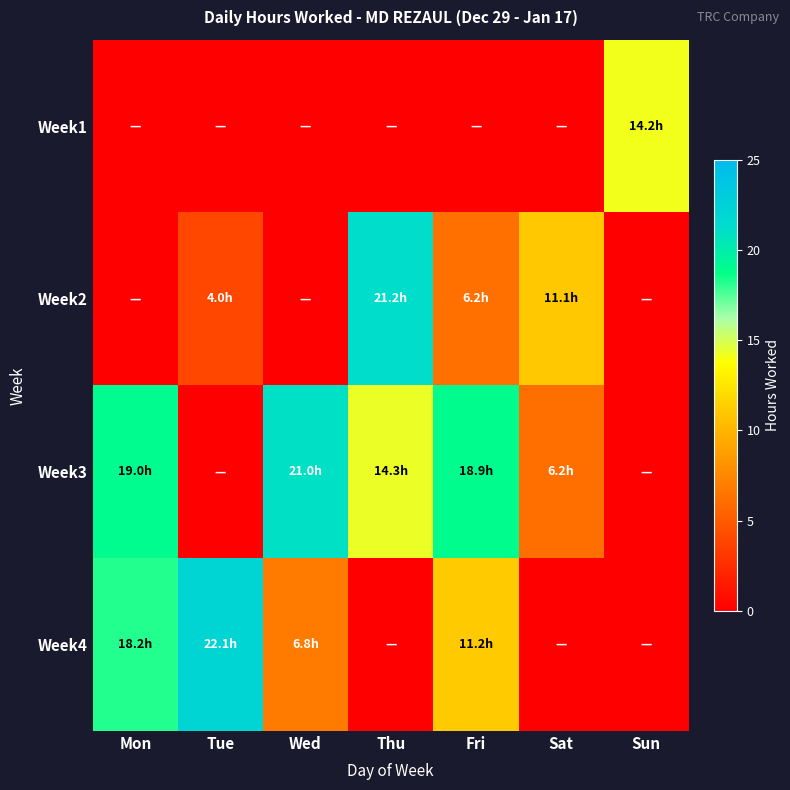

Between Tue and Mon, which is larger?

Tue